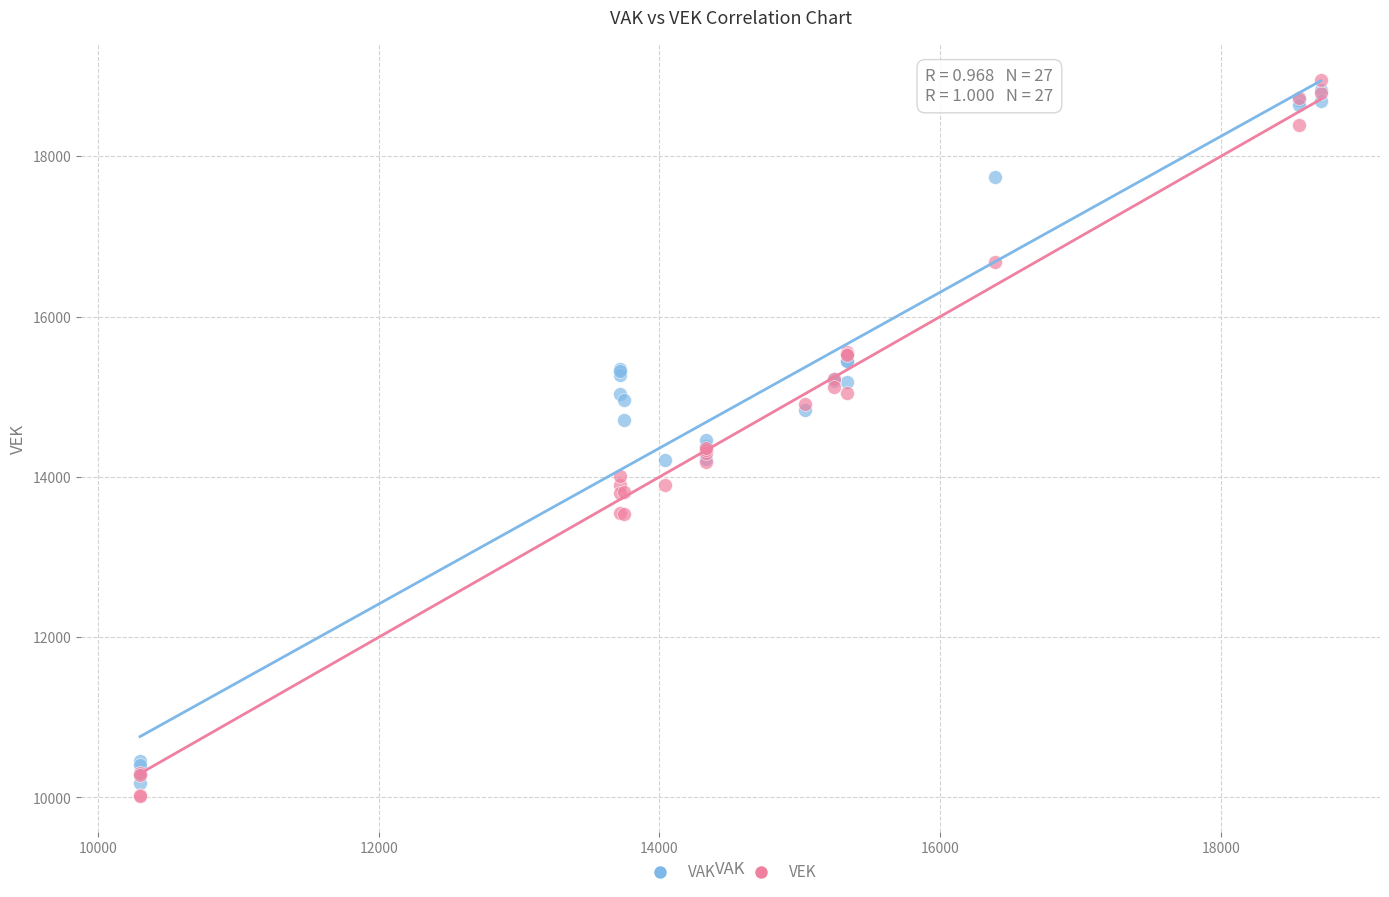

Which series reaches the maximum Y coordinate?

VEK